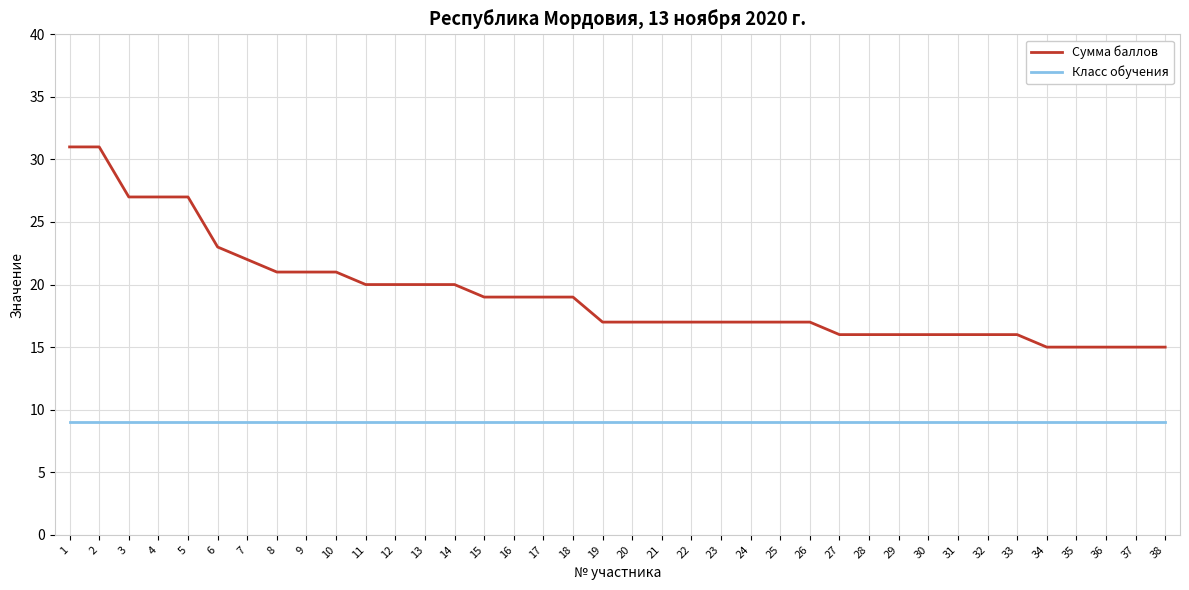

Reading right to left, list all the values displayed in this chart.

Сумма баллов: 38=15	37=15	36=15	35=15	34=15	33=16	32=16	31=16	30=16	29=16	28=16	27=16	26=17	25=17	24=17	23=17	22=17	21=17	20=17	19=17	18=19	17=19	16=19	15=19	14=20	13=20	12=20	11=20	10=21	9=21	8=21	7=22	6=23	5=27	4=27	3=27	2=31	1=31
Класс обучения: 38=9	37=9	36=9	35=9	34=9	33=9	32=9	31=9	30=9	29=9	28=9	27=9	26=9	25=9	24=9	23=9	22=9	21=9	20=9	19=9	18=9	17=9	16=9	15=9	14=9	13=9	12=9	11=9	10=9	9=9	8=9	7=9	6=9	5=9	4=9	3=9	2=9	1=9